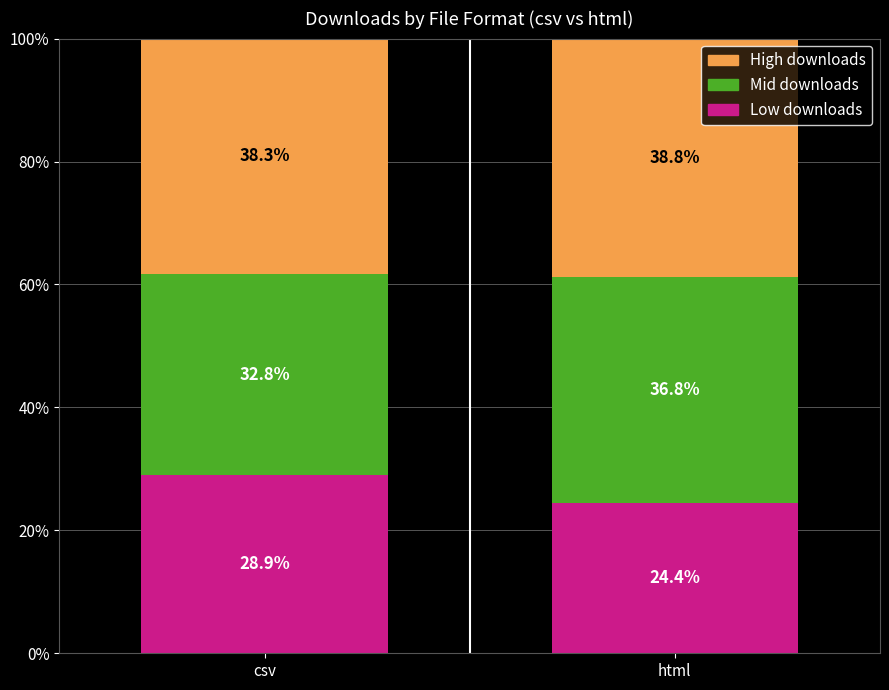

Is it true that Low downloads equals 24.4 at html?

True